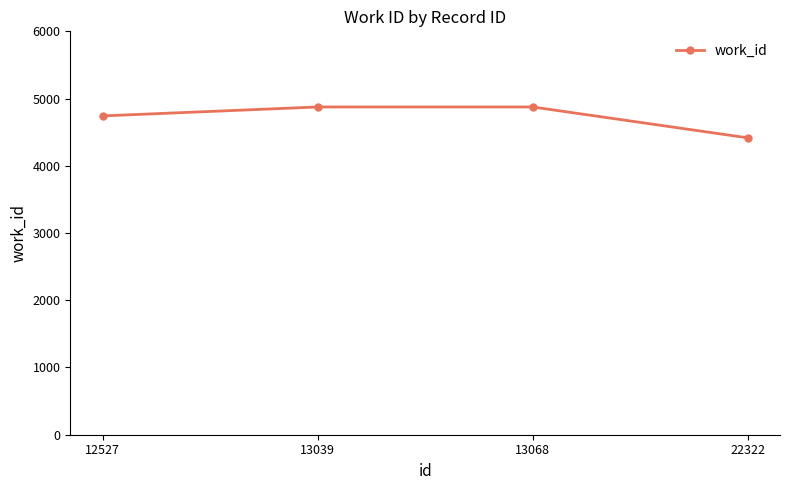

What is the value of the 1st point from the left?

4742